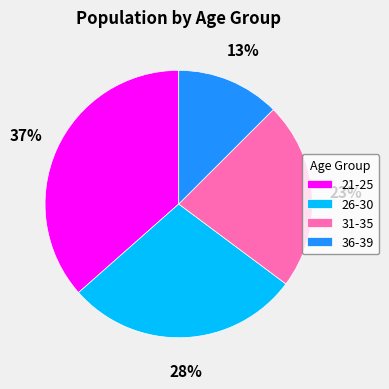

Count the number of slices in the pie.

4